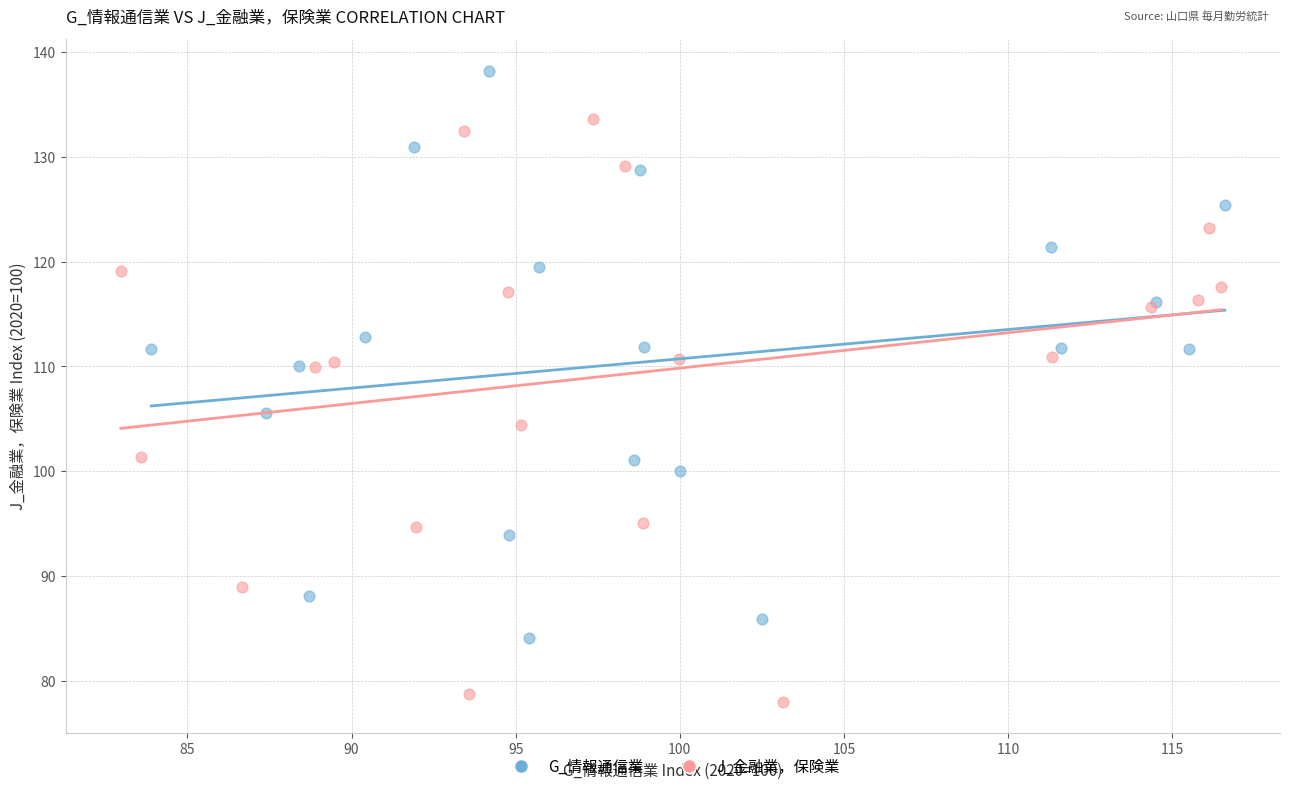

Which series contains the highest Y value?

G_情報通信業